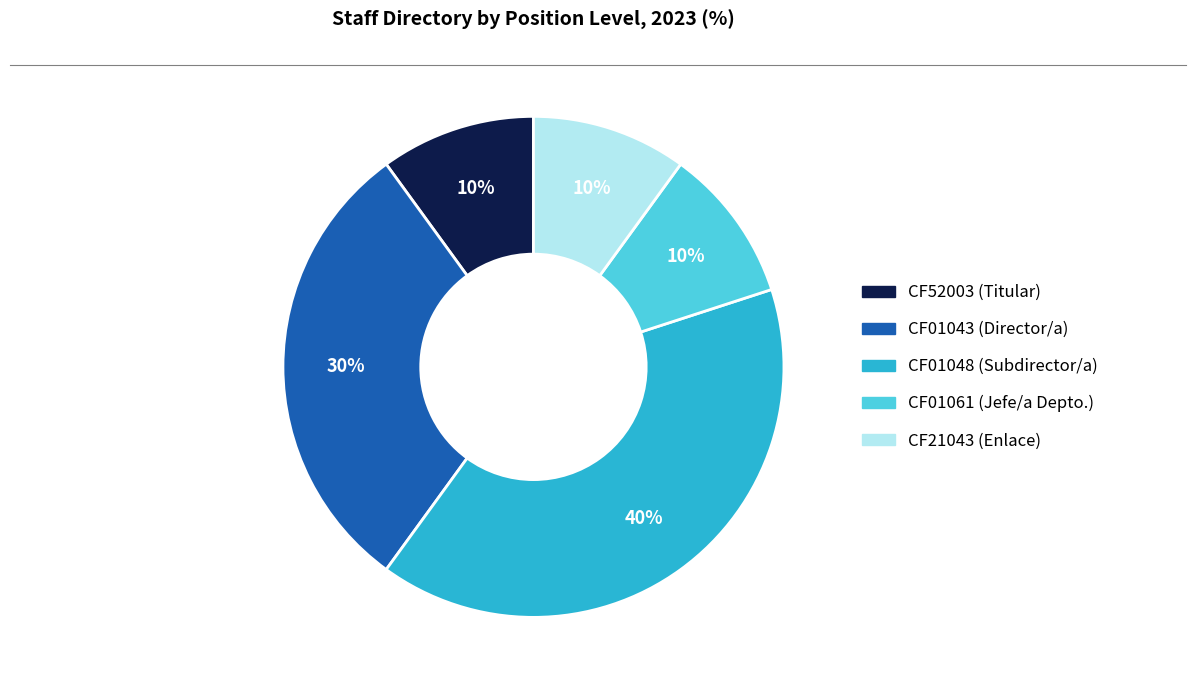

Is CF01043 the majority of the pie?

No